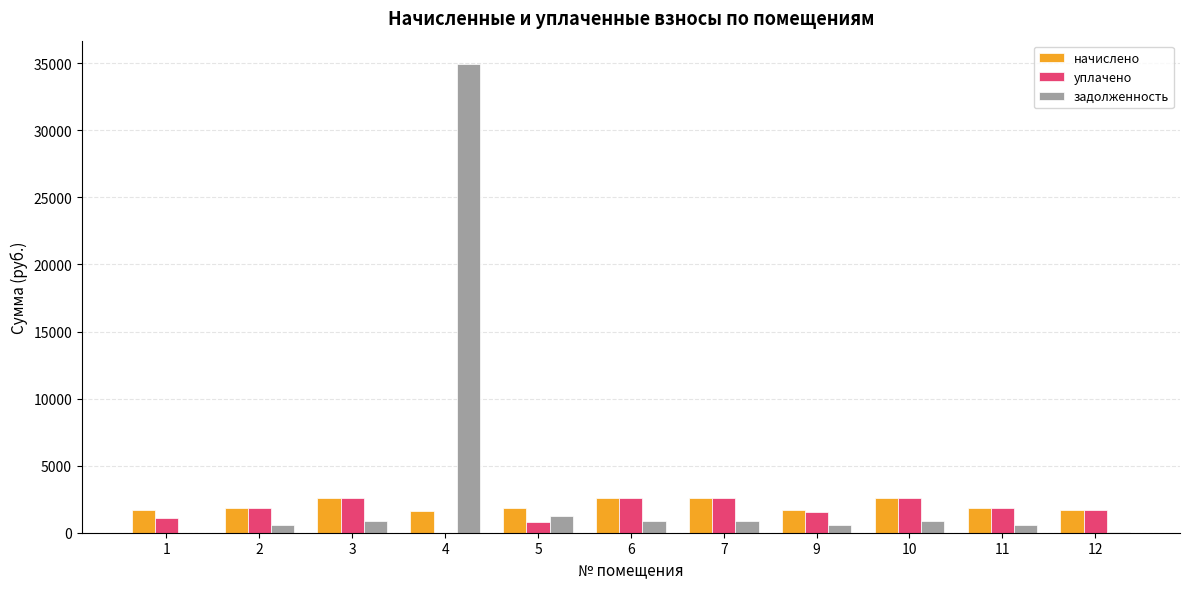

How many series are shown in this chart?

3